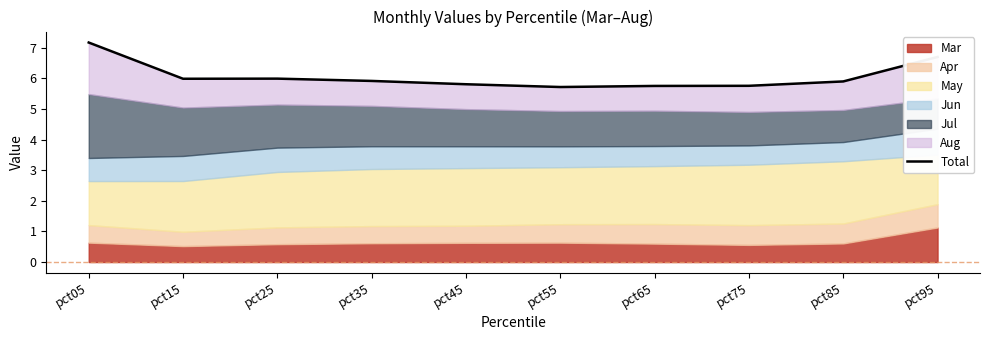

What is the difference between the values at pct95 and pct15?

0.7